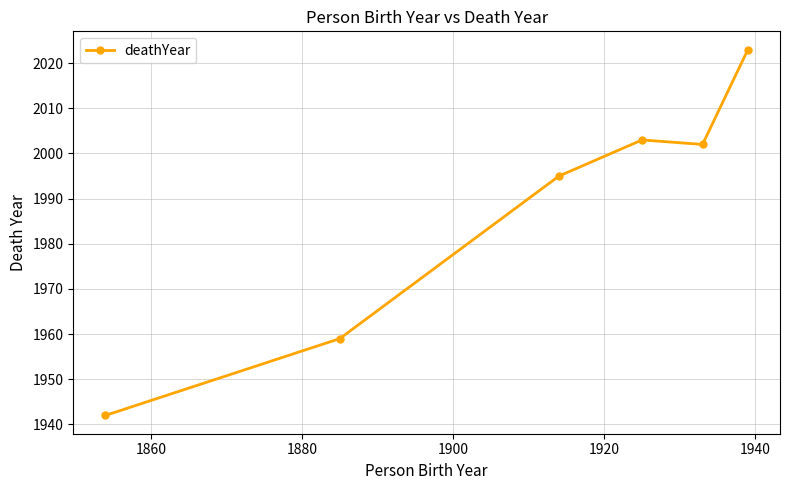

Reading left to right, extract all data points from this chart.

1942	1959	1995	2003	2002	2023